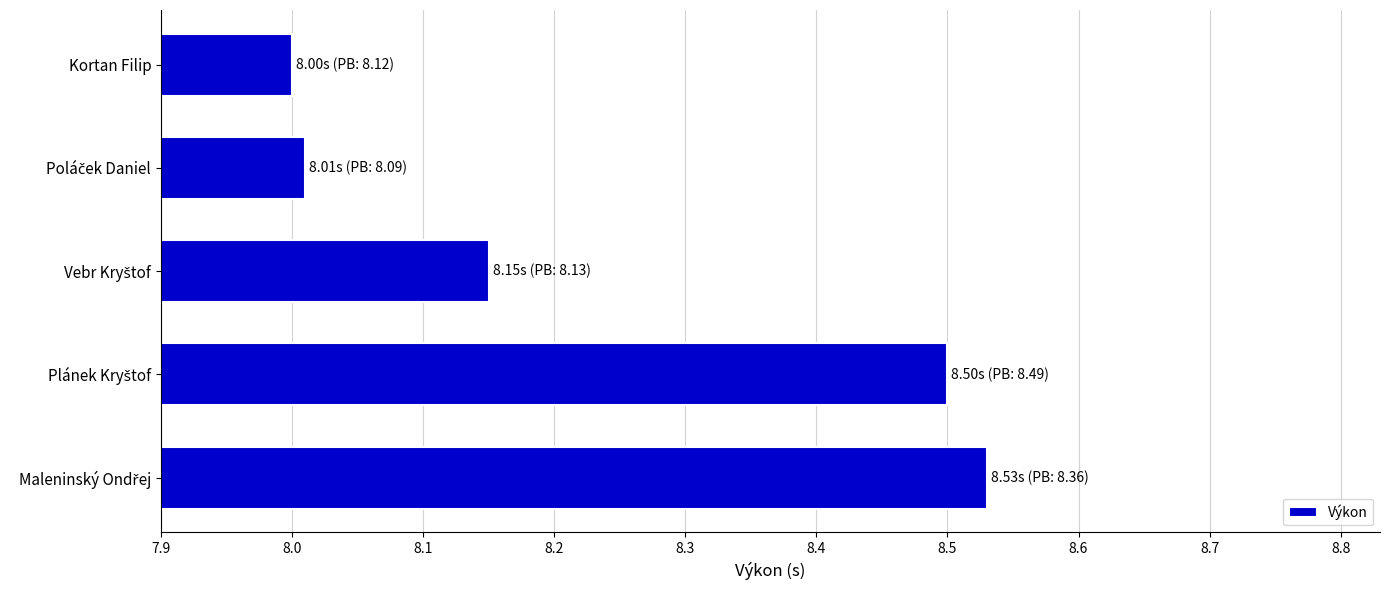

What is the label of the 5th bar from the bottom?

Kortan Filip